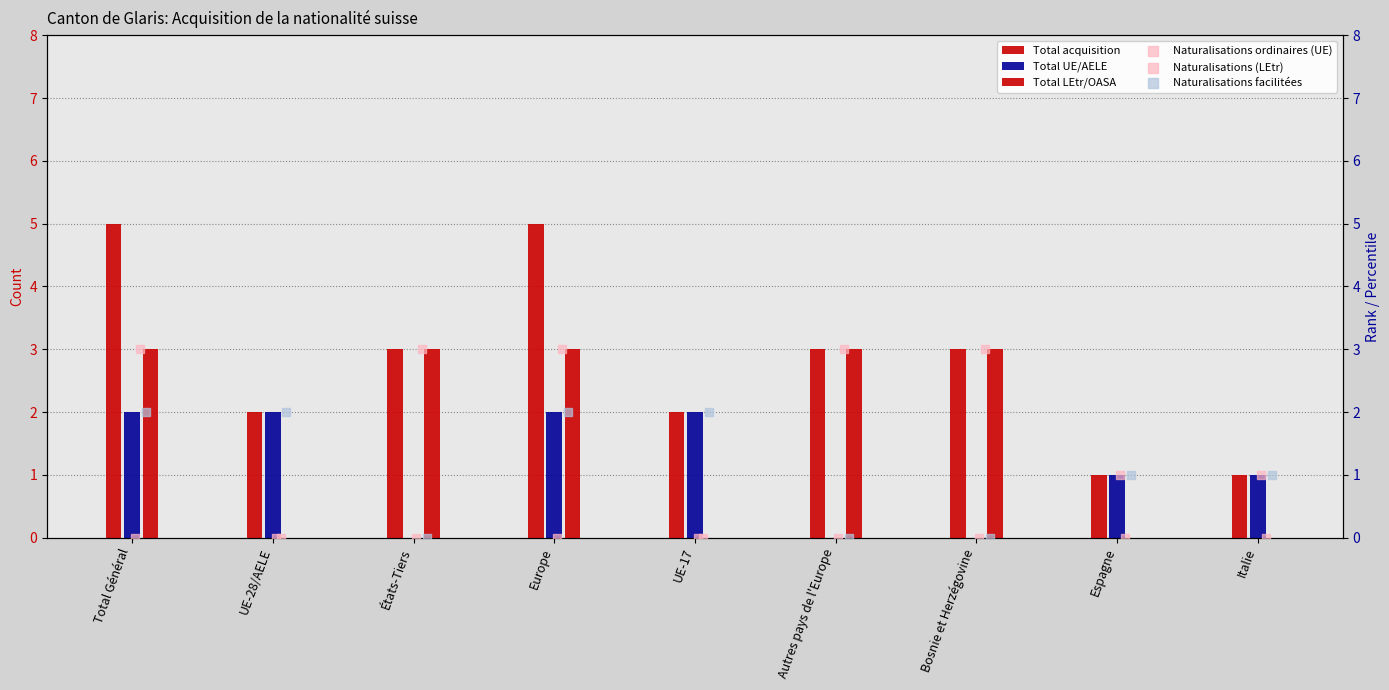

What are all the series names shown in the legend?

Total acquisition, Total UE/AELE, Total LEtr/OASA, Naturalisations ordinaires (UE), Naturalisations (LEtr), Naturalisations facilitées